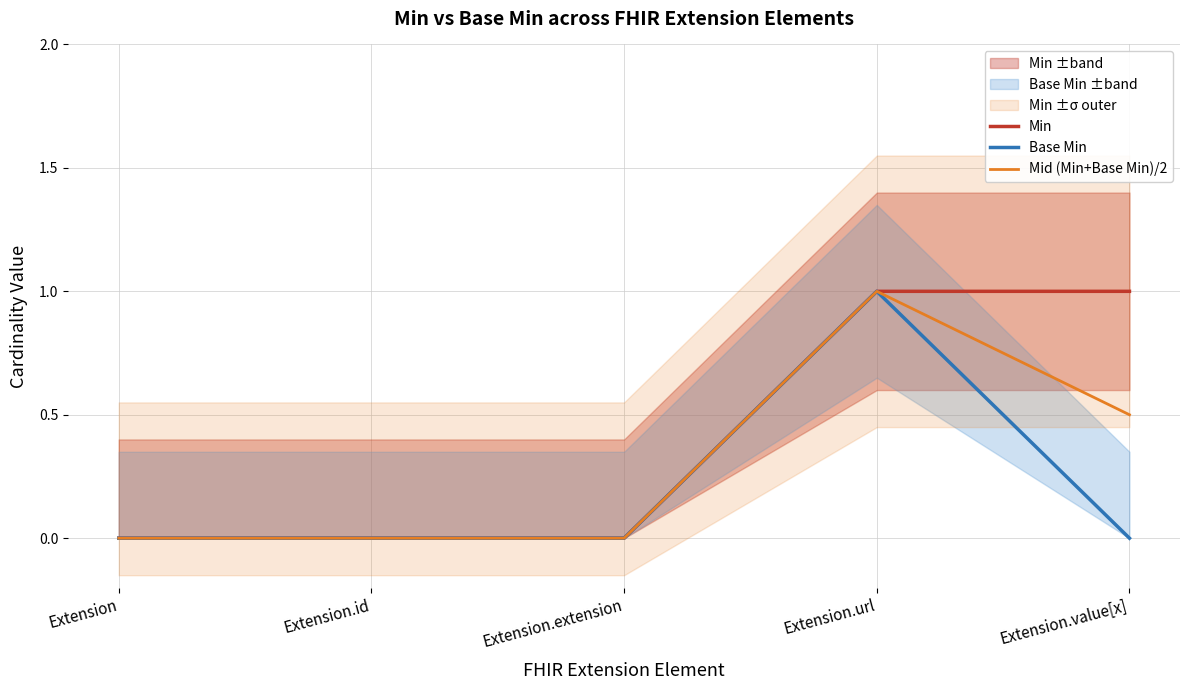

At Extension.url, list the series in order from largest to smallest.

Min, Base Min, Mid (Min+Base Min)/2